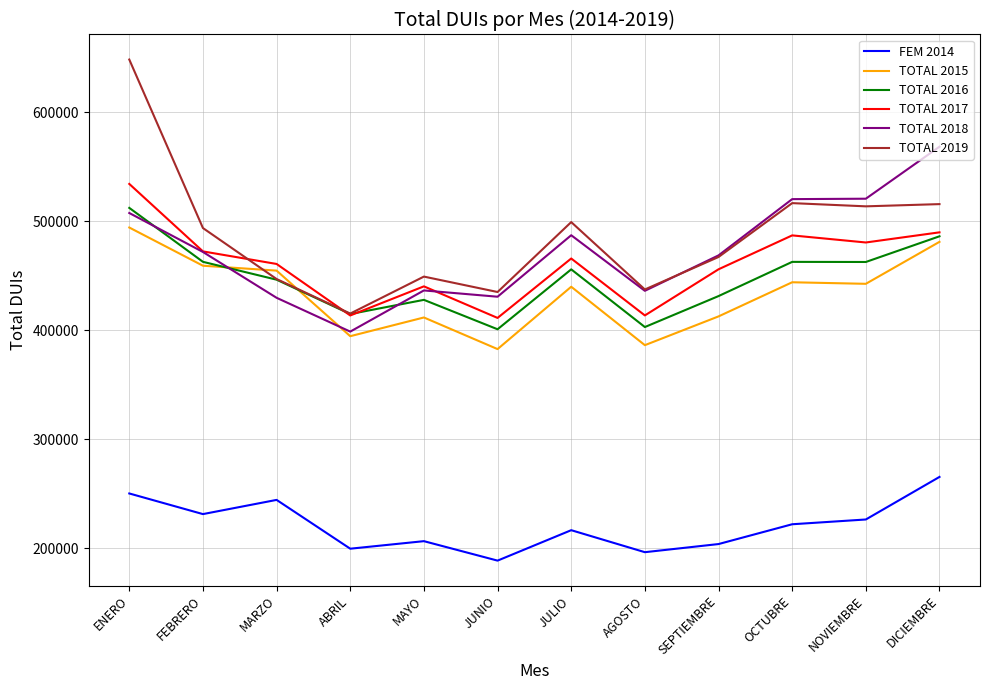

What is the difference between the maximum and minimum values in the TOTAL 2019 series?

232810